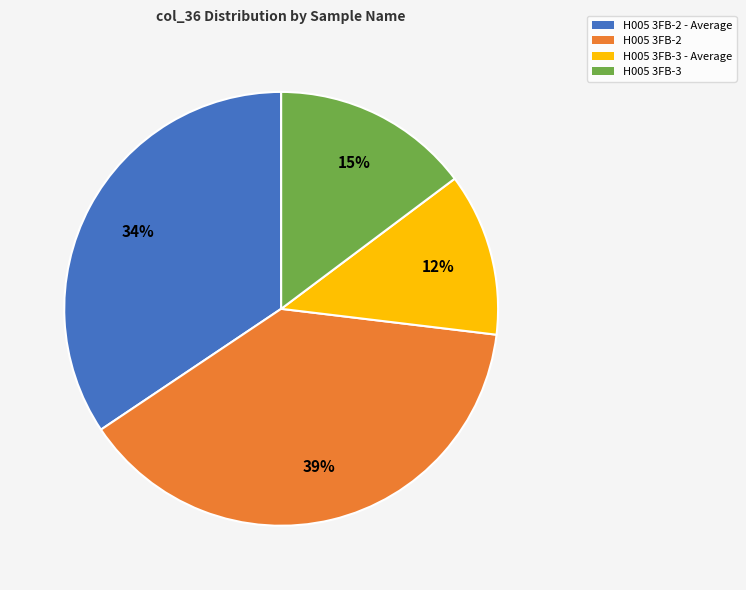

Is there a majority slice in this chart?

No